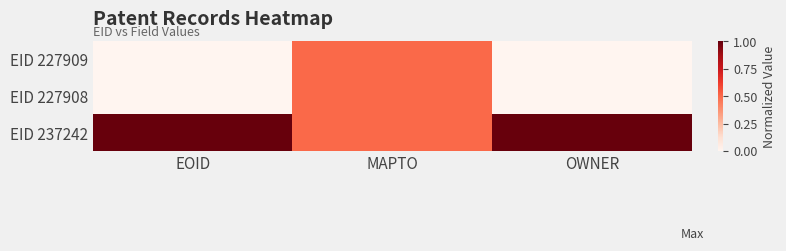

Which series has the largest range (max minus min)?

EID 227909